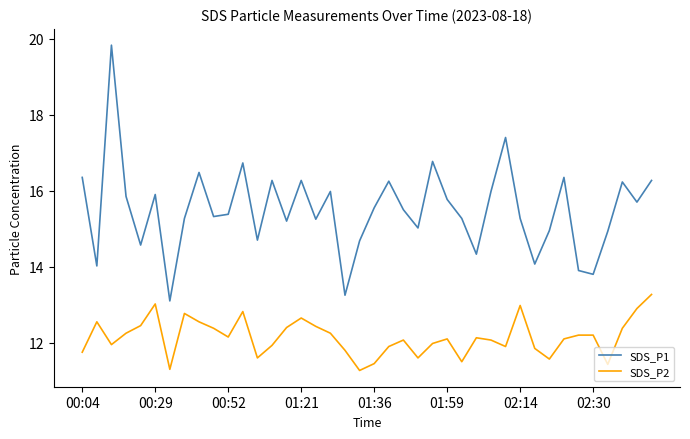

What is the difference between the maximum and minimum values in the SDS_P1 series?

6.7